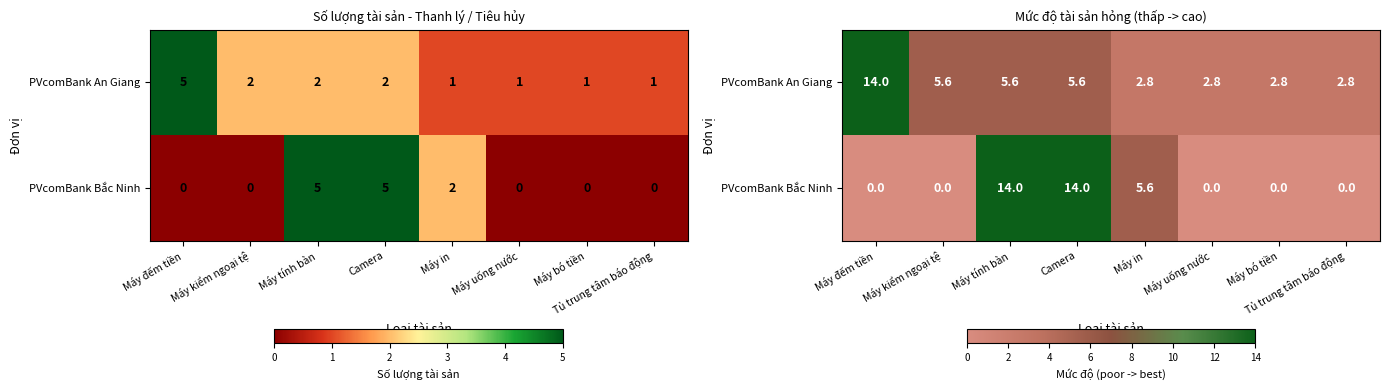

What is the difference between the second highest and second lowest values in the PVcomBank Bắc Ninh series?

14.0